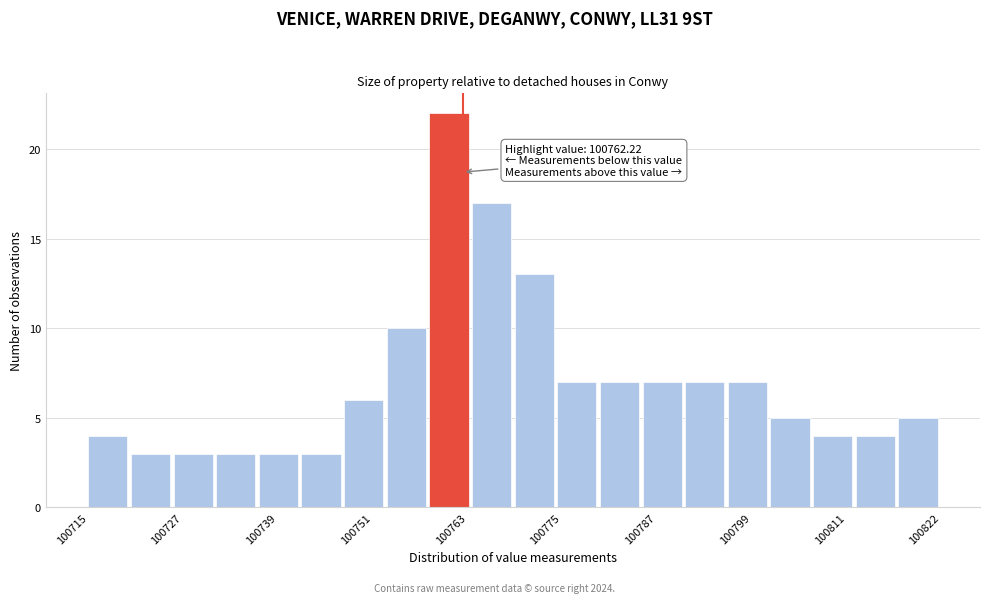

Read against the x-axis, roughly where is the centre of the tallest bar?

100760